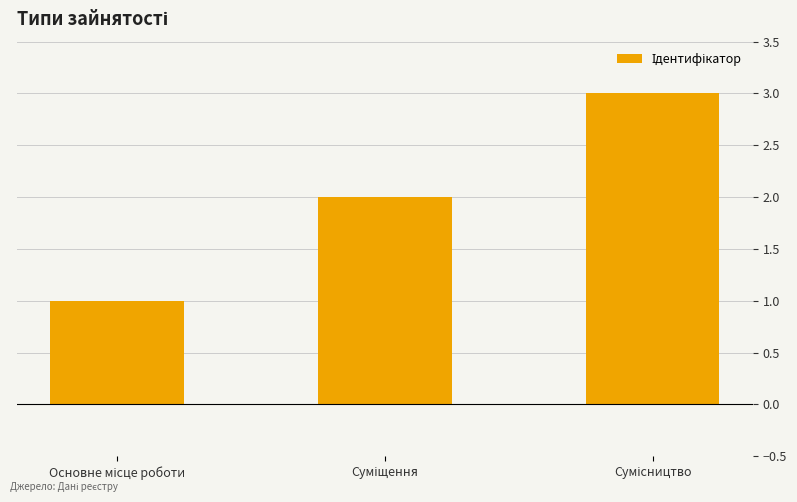

What is the sum of all values?

6